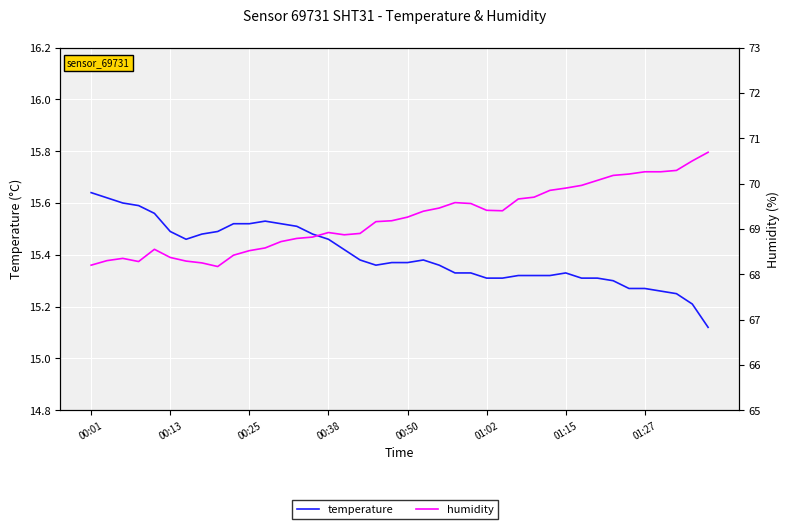

At how many categories does at least one series exceed 19?

40